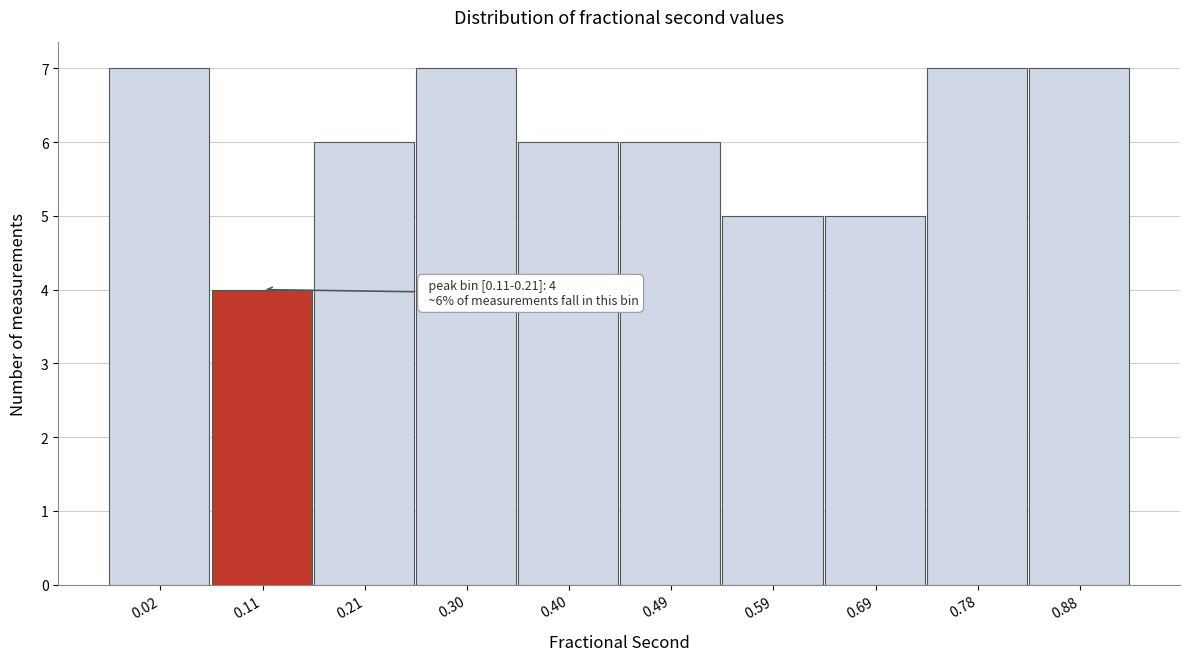

Reading left to right, what are all the values shown in this chart?

7	4	6	7	6	6	5	5	7	7